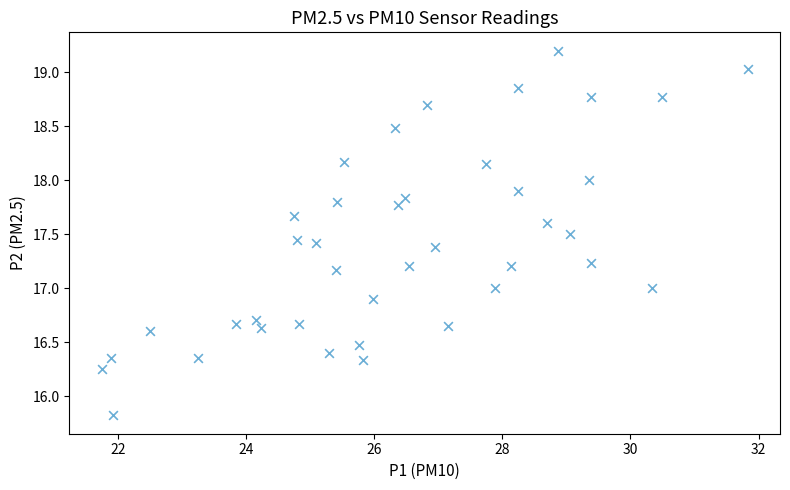

What is the range of X values (max minus min)?

10.1